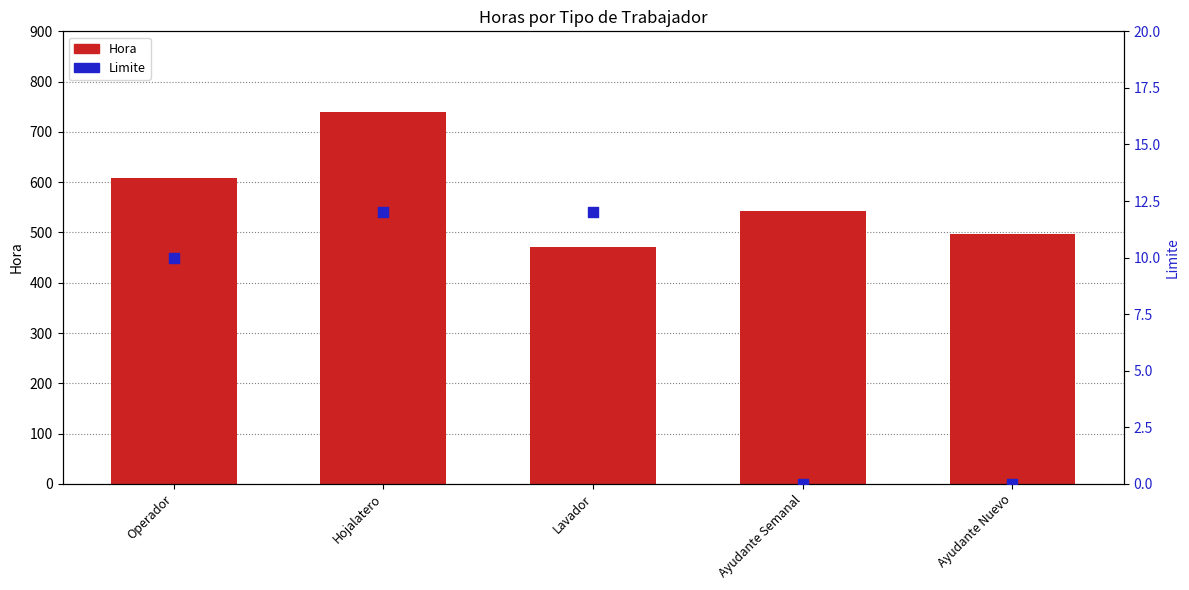

Which series reaches the maximum Y coordinate?

Hora